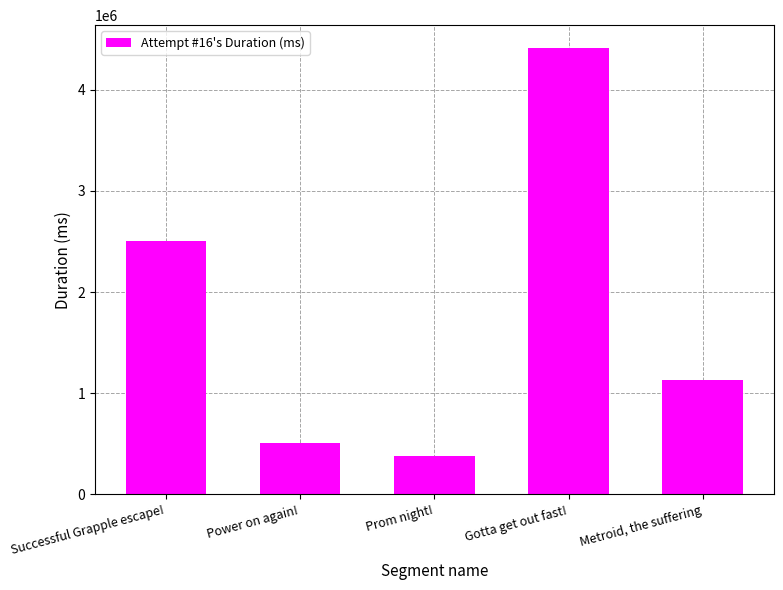

Reading right to left, transcribe all the data shown in this chart.

1128092	4417723	379857	502275	2500575